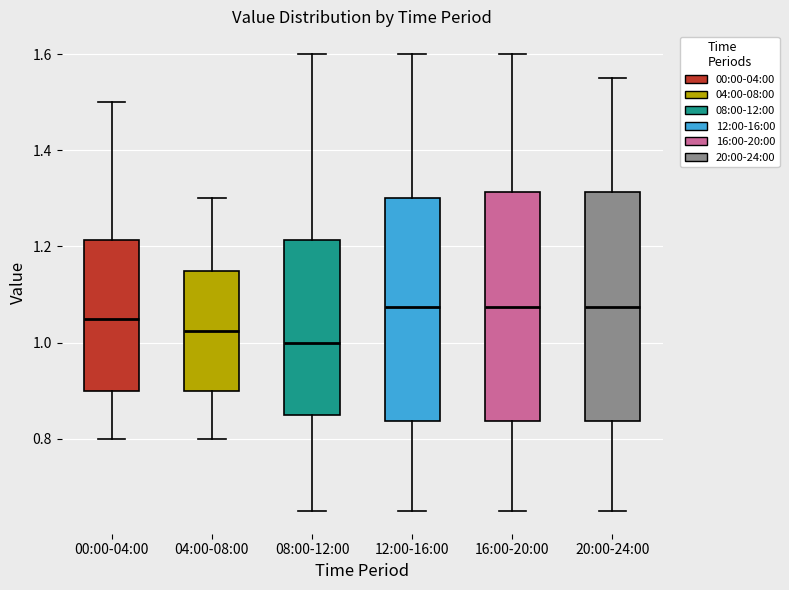

Where does the lower whisker of the box for 12:00-16:00 end on the y-axis? The values are not printed on the chart, so give them approximately, as read against the axis.

0.66